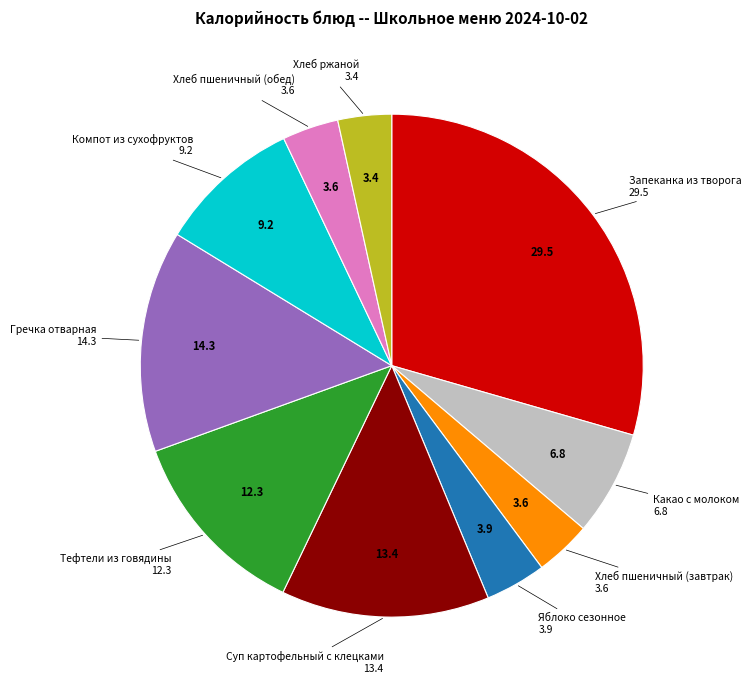

Is there a majority slice in this chart?

No